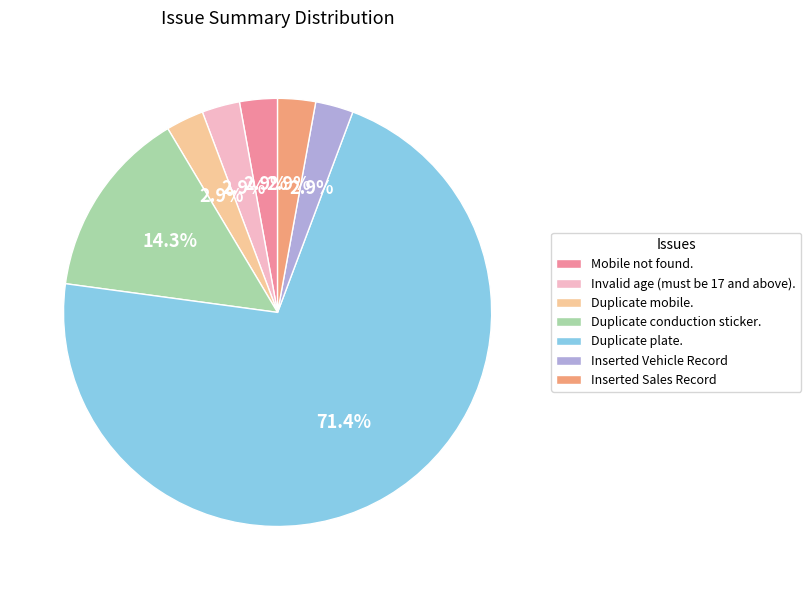

Count the number of slices in the pie.

7